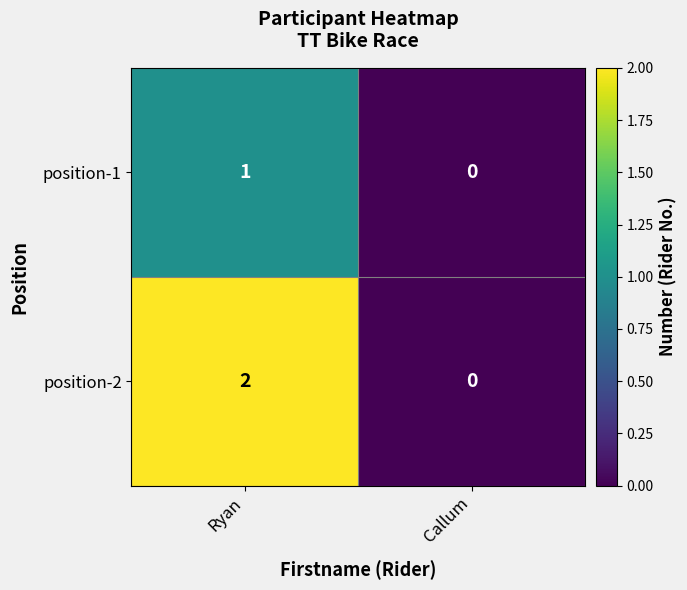

Which series has the widest spread of values?

position-2